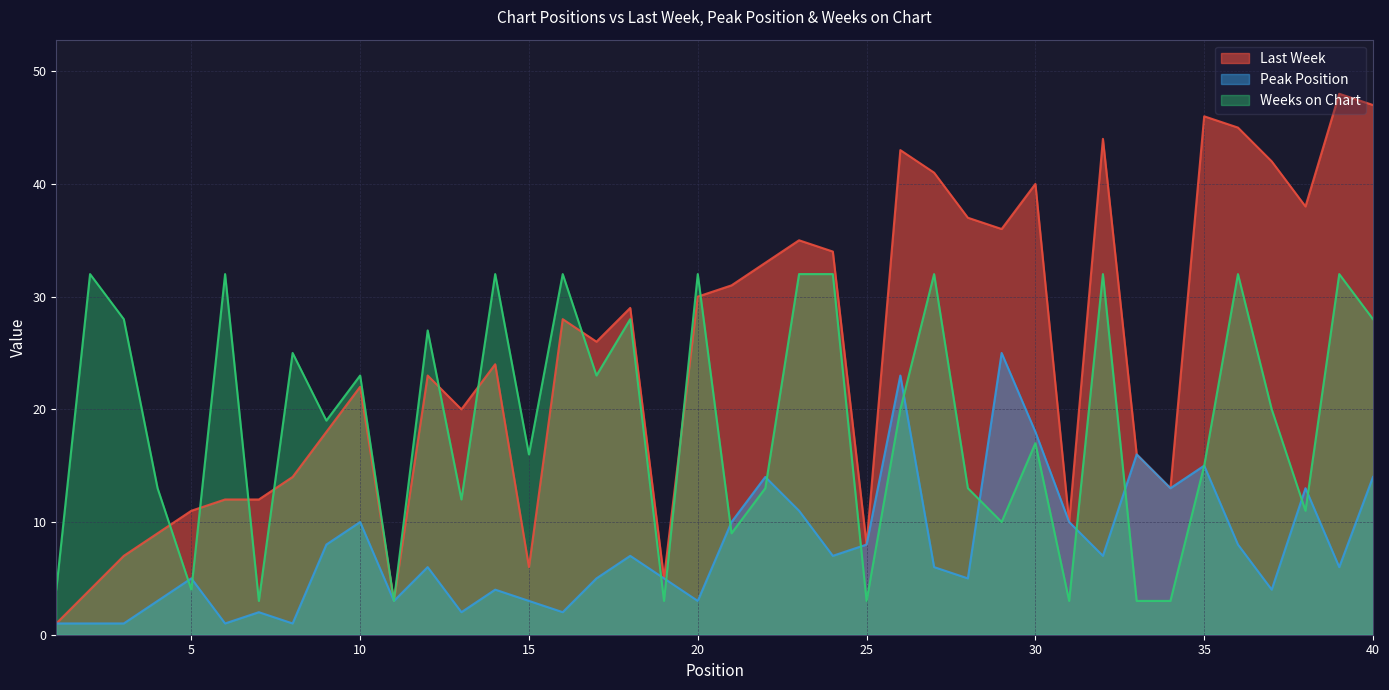

At which category is the sum across all series the highest?

40